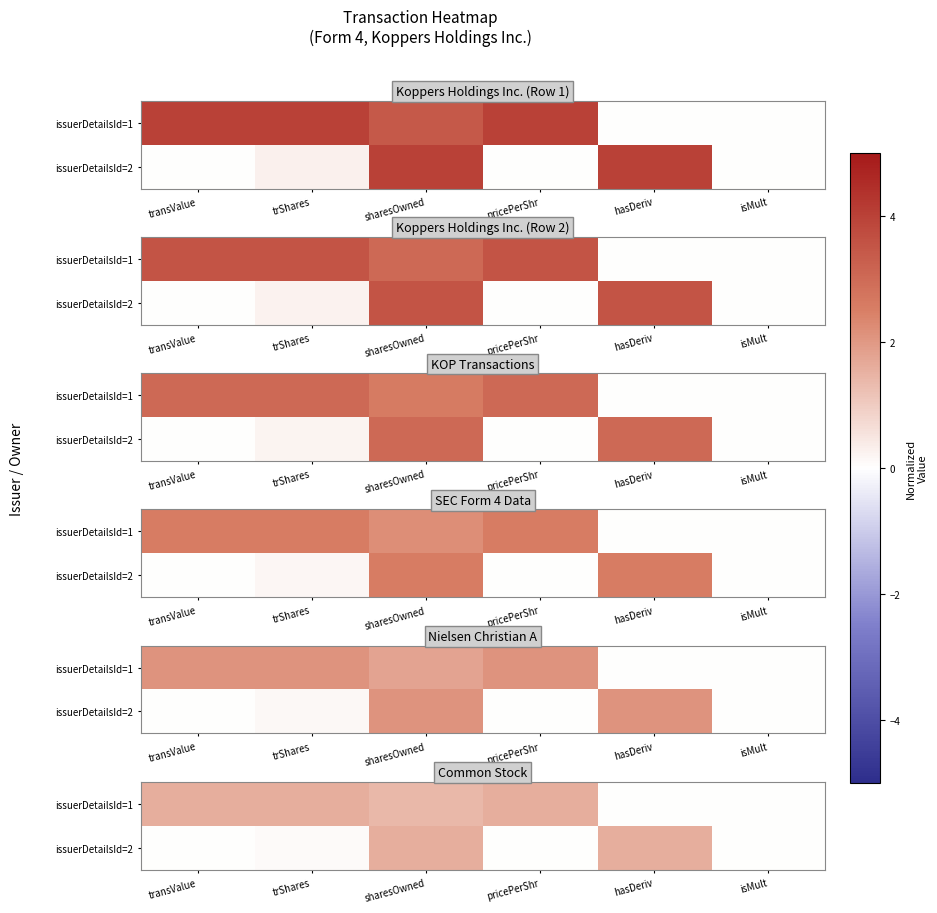

What is the sum of all issuerDetailsId=1 values?

6.2